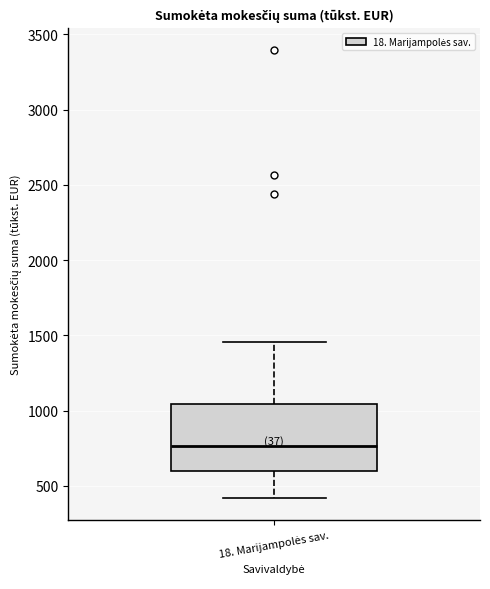

Where is the lower edge of the box for 18. Marijampolės sav. on the y-axis? The values are not printed on the chart, so give them approximately, as read against the axis.

600